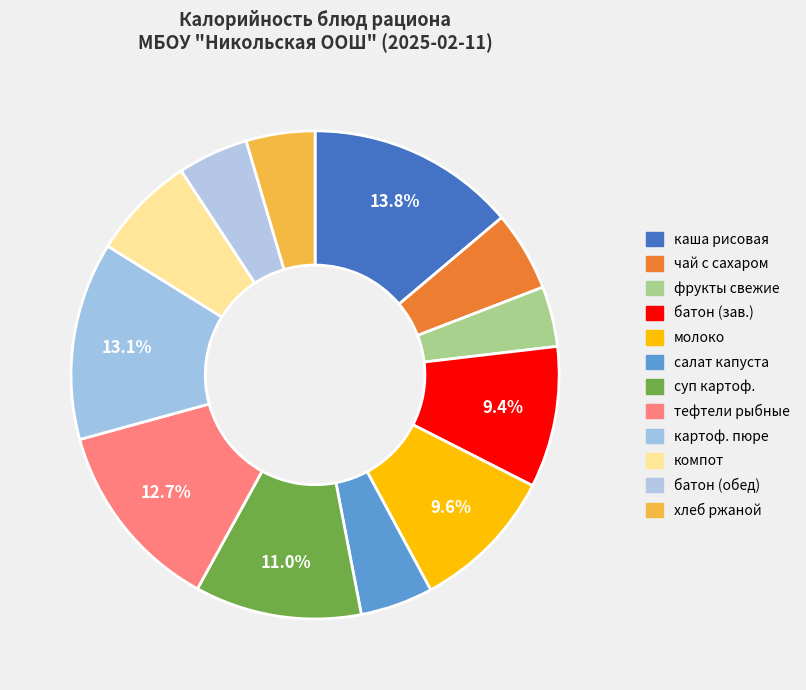

Count the number of slices in the pie.

12